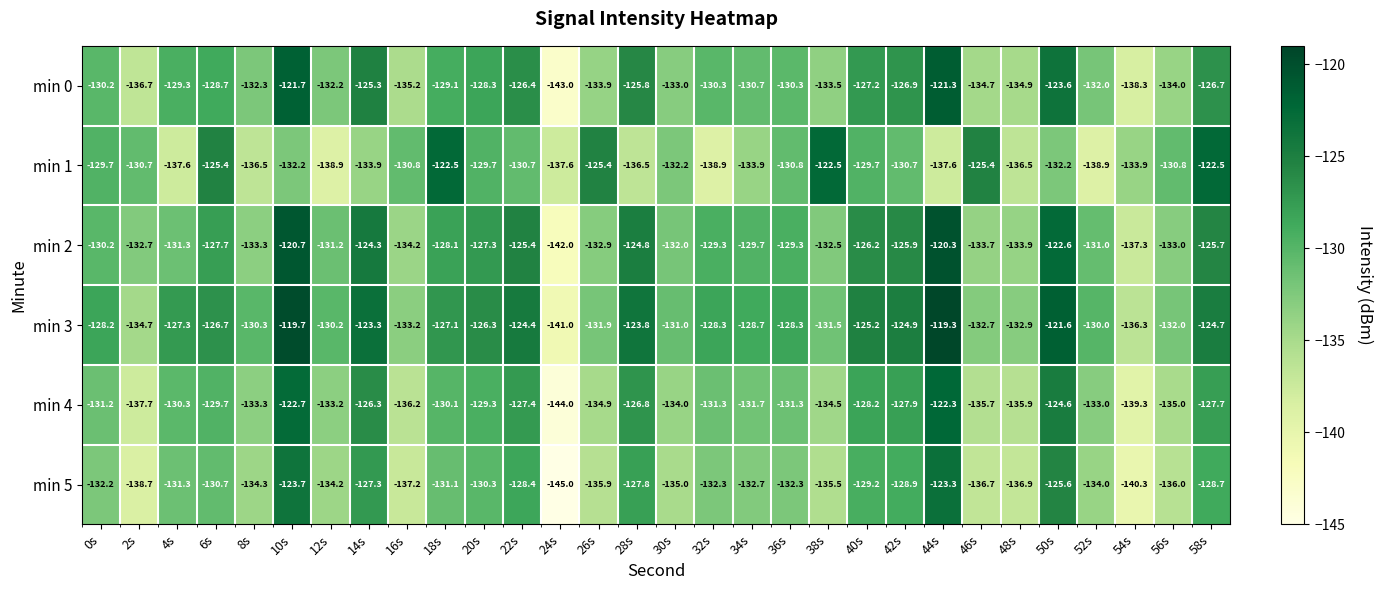

What is the total value across all series at 26s?

-794.9